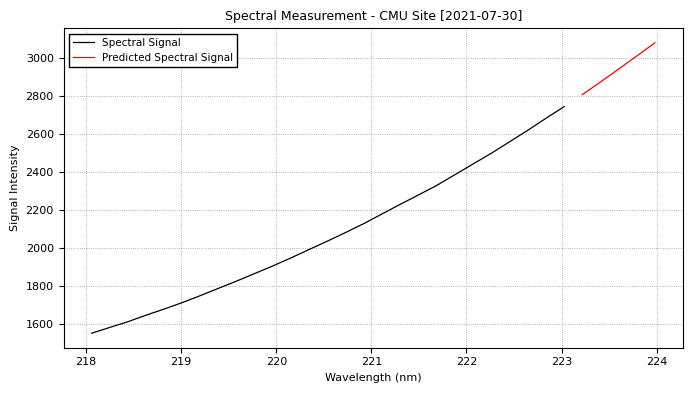

The value at 219.2067 is 1749.9. True or false?

True